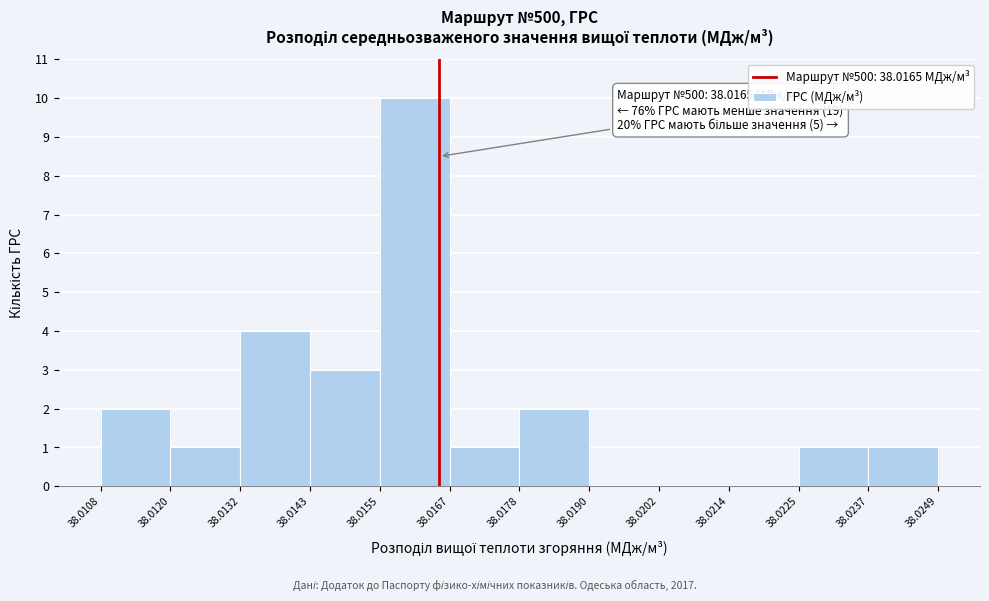

Over which range of the x-axis is the bar tallest?

38.0155 to 38.0167